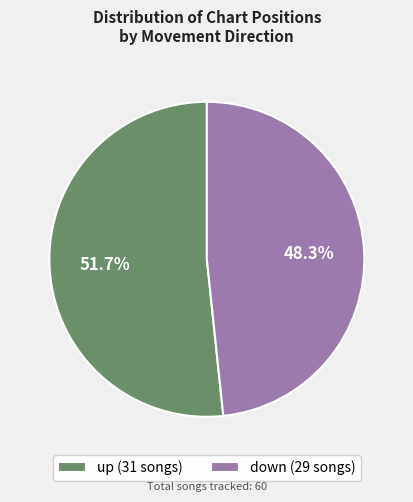

How many slices are in this pie chart?

2